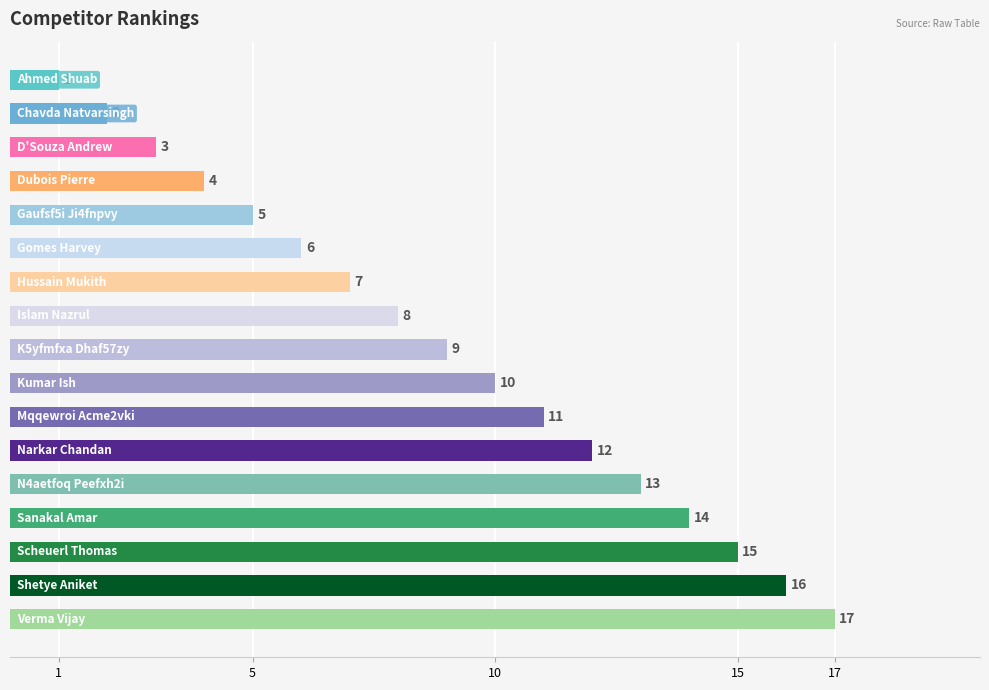

What is the value of the 10th bar from the top?

10